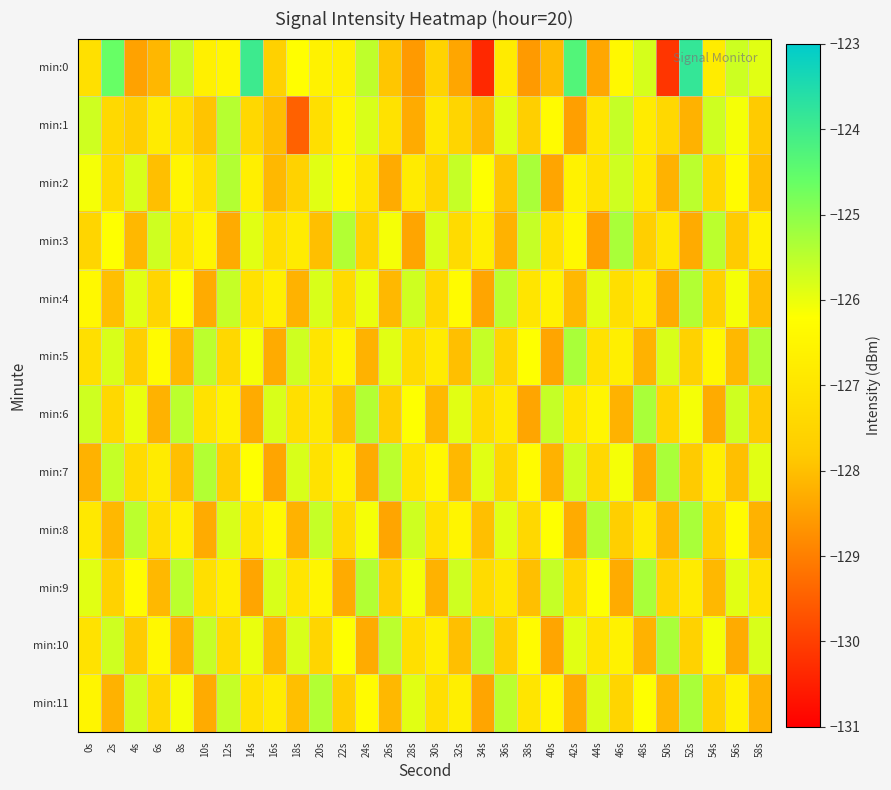

At which category is the sum across all series the highest?

52s